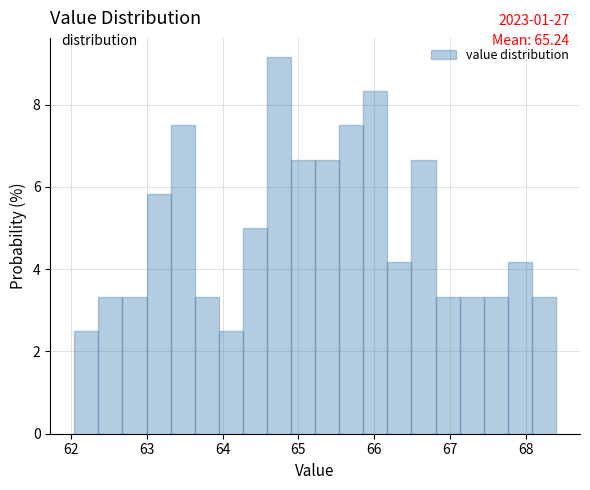

Around what value on the x-axis is the tallest bar? Give the approximate position of its centre, as read against the axis.

64.7